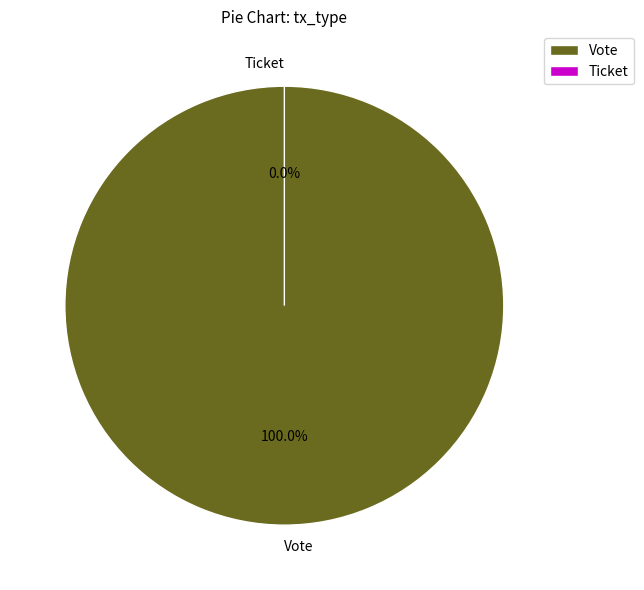

To the nearest percent, what is the combined percentage of Ticket and Vote?

100%